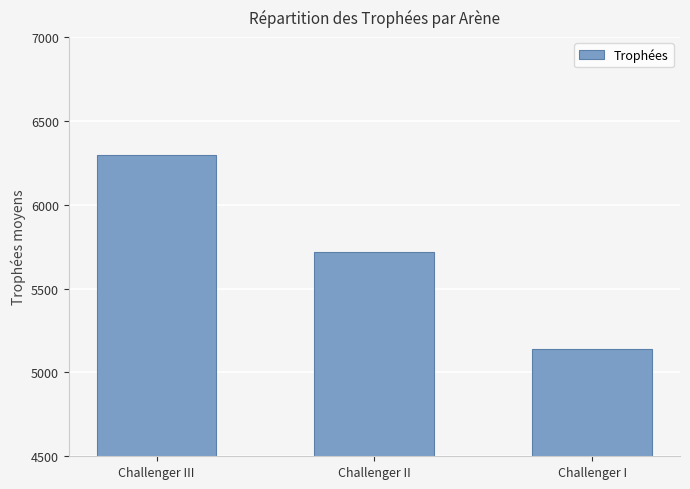

Reading right to left, what are all the values shown in this chart?

5140	5717	6299